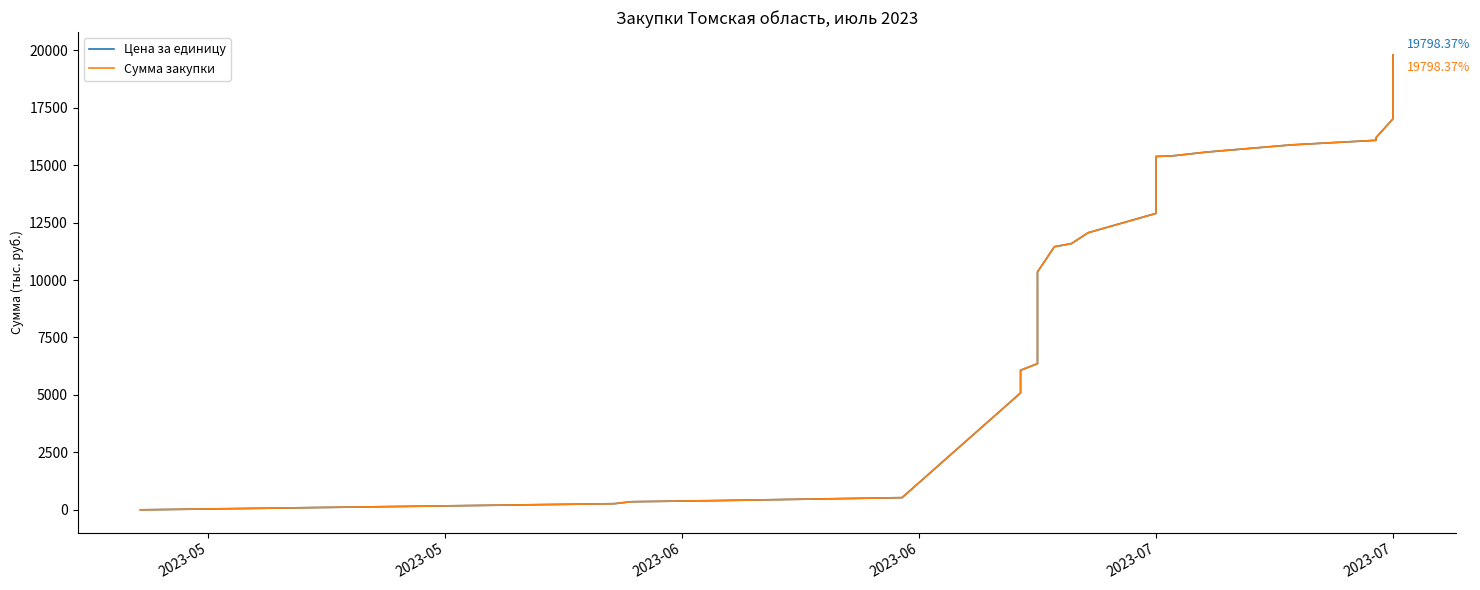

True or false: Сумма закупки and Цена за единицу cross at least once.

False